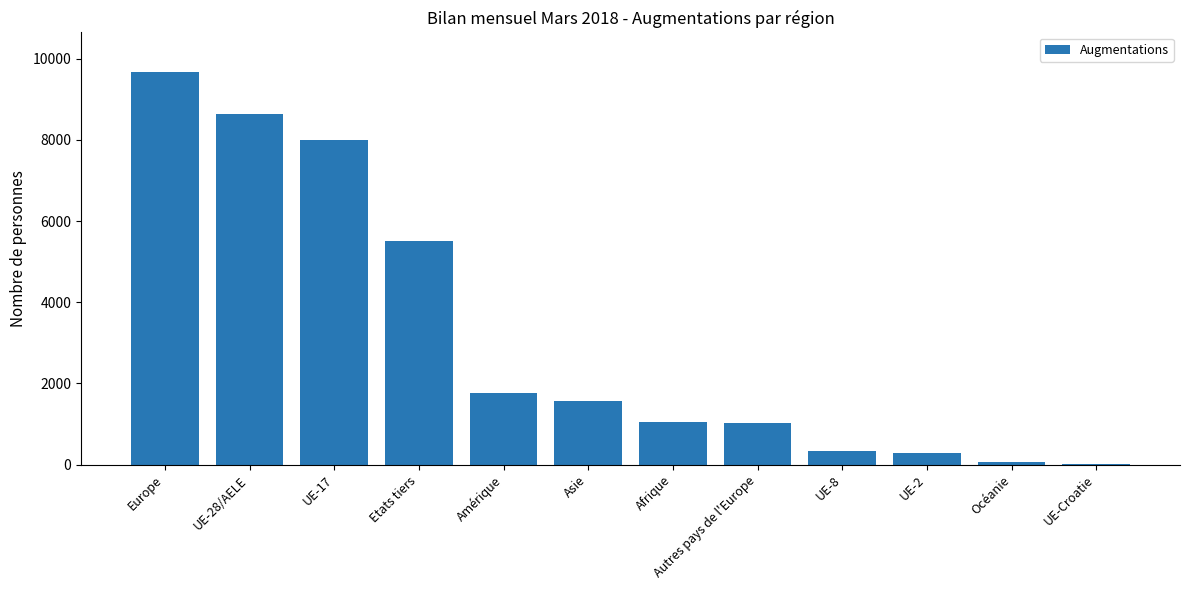

What is the change in value from UE-28/AELE to Amérique?

-6875